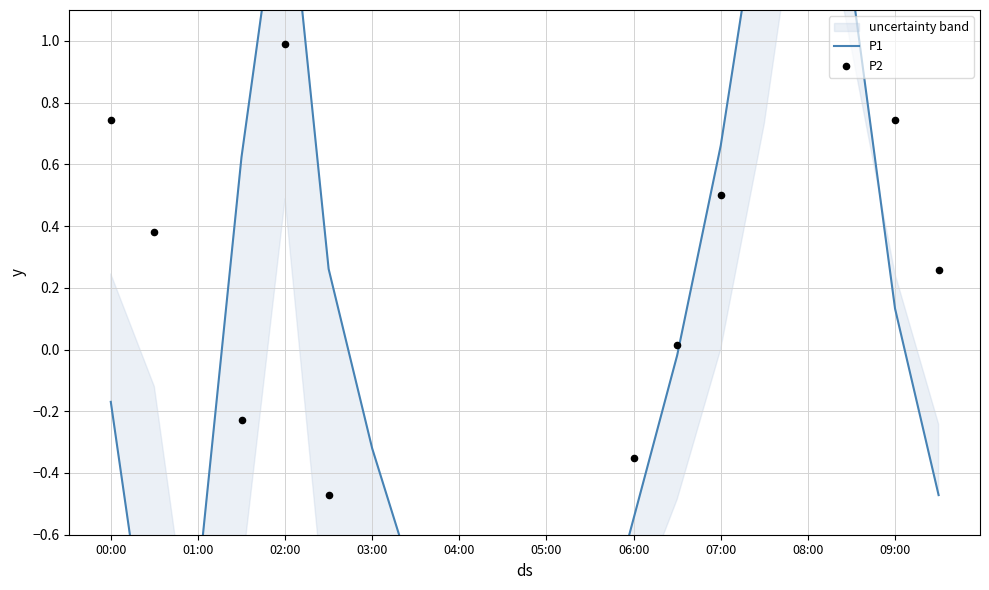

Which series contains the highest Y value?

P1